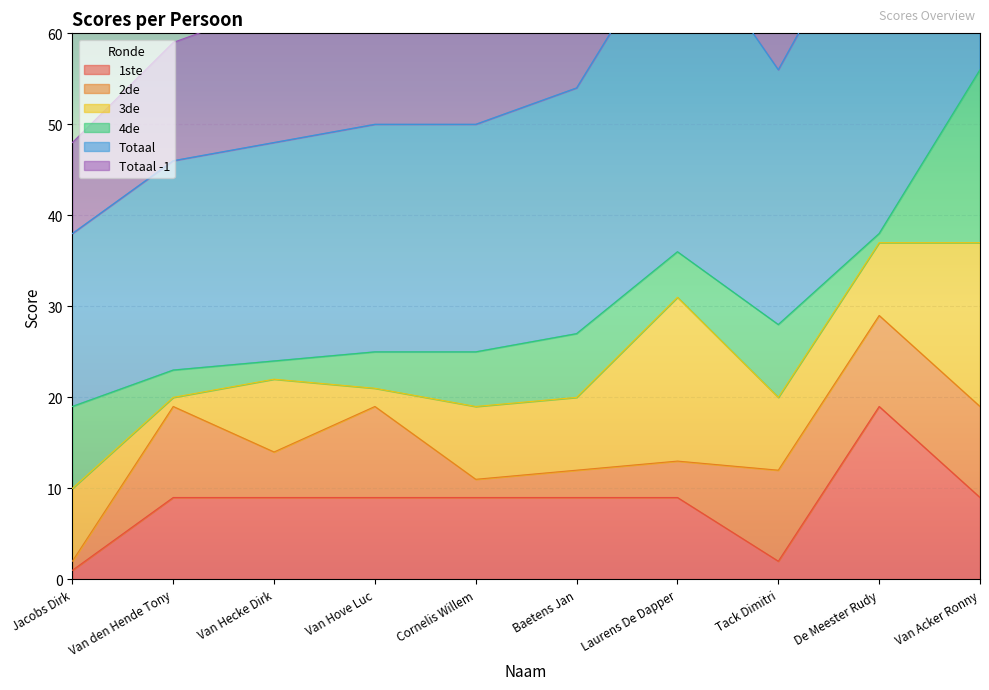

List the series in order of their peak value, highest first.

Totaal, 1ste, 4de, Totaal -1, 3de, 2de